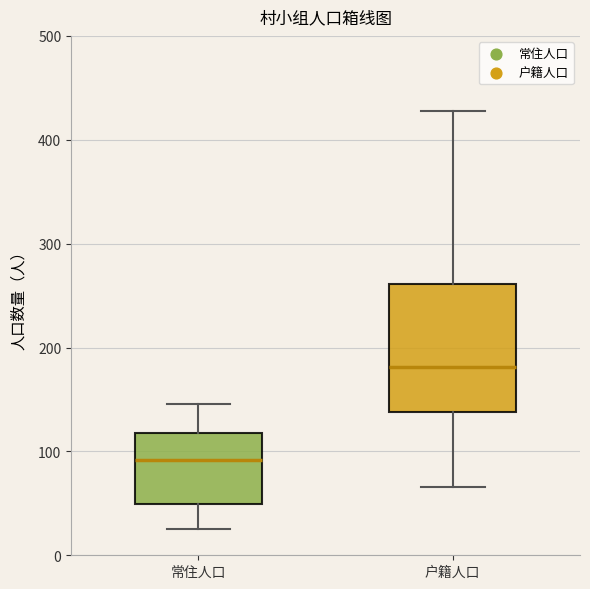

Which box is the tallest, from its lower edge to its upper edge?

户籍人口